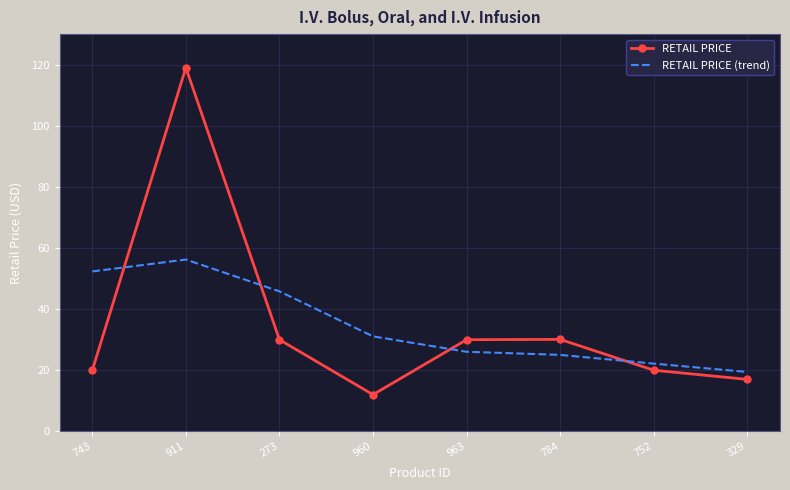

Is the value of RETAIL PRICE at 960 greater than the value of RETAIL PRICE (trend) at 963?

No